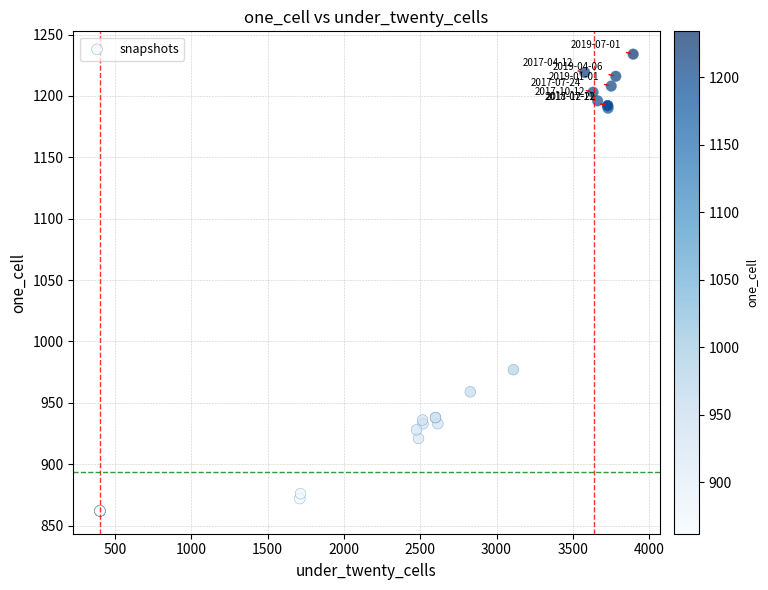

What Y value in the scatter plot is closest to 1048?

977